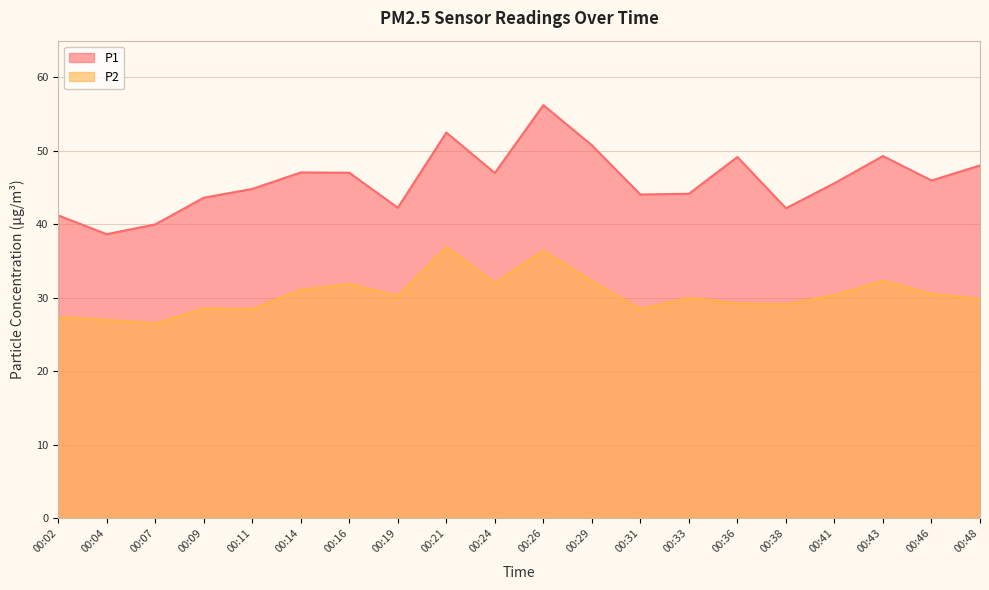

How many categories are shown in the chart?

20